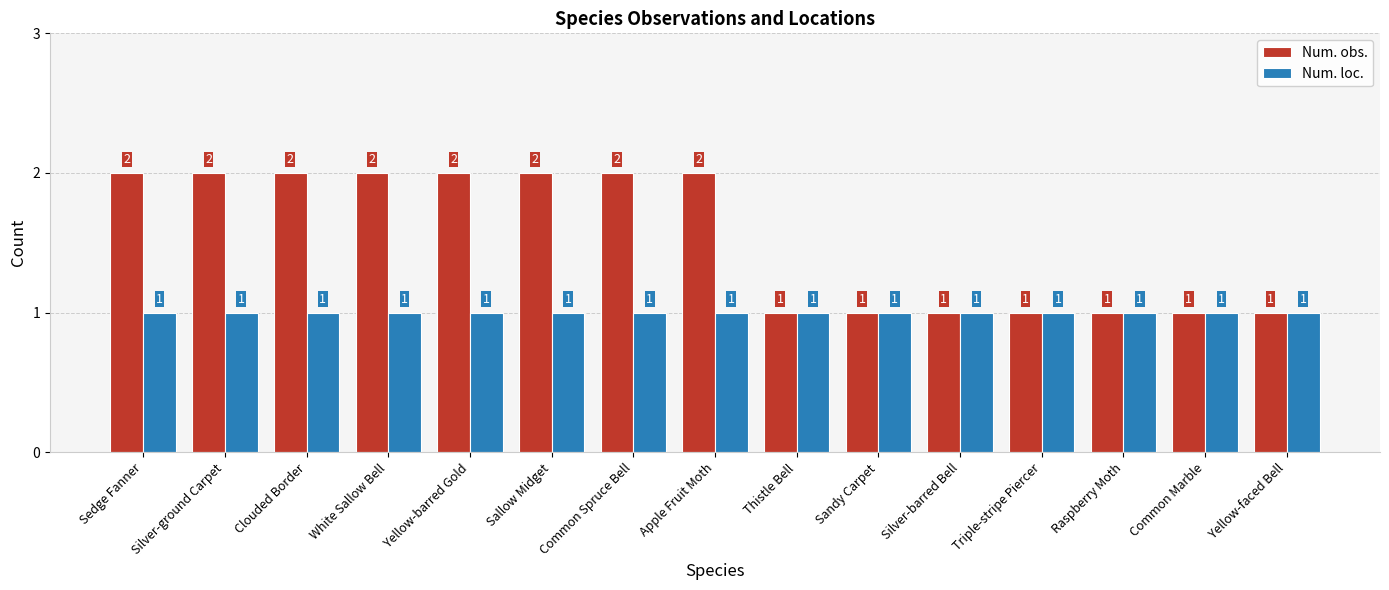

At Sedge Fanner, list the series in order from largest to smallest.

Num. obs., Num. loc.